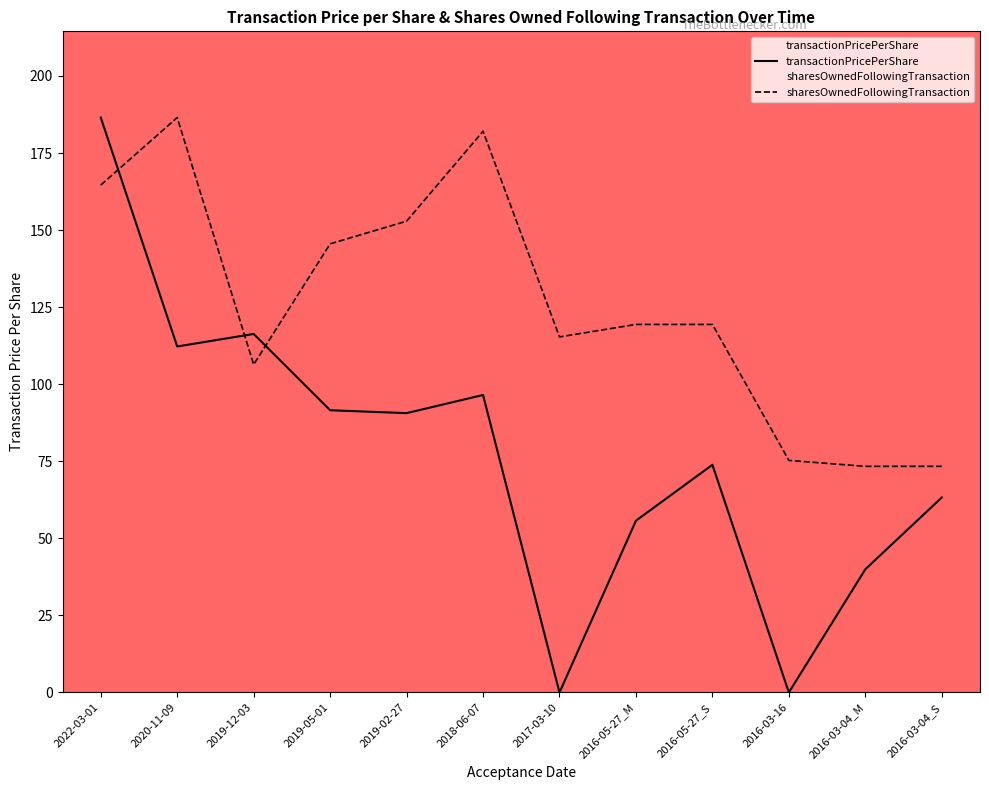

What are all the series names shown in the legend?

transactionPricePerShare, sharesOwnedFollowingTransaction